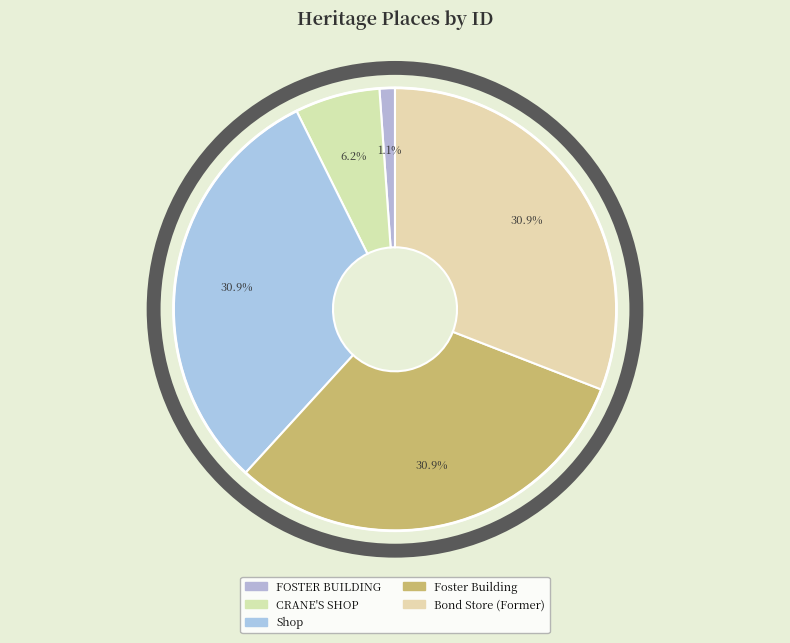

Count the number of slices in the pie.

5